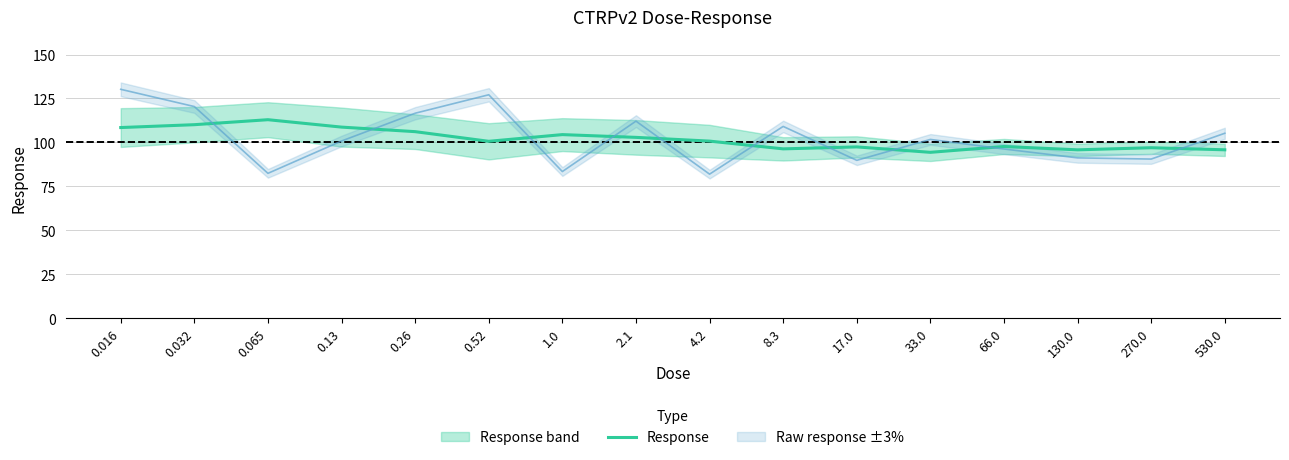

Reading left to right, list all the values displayed in this chart.

108.5	110.1	112.9	108.7	106.1	100.6	104.4	102.9	100.7	96.3	97.4	94.4	97.7	95.8	97.0	95.8